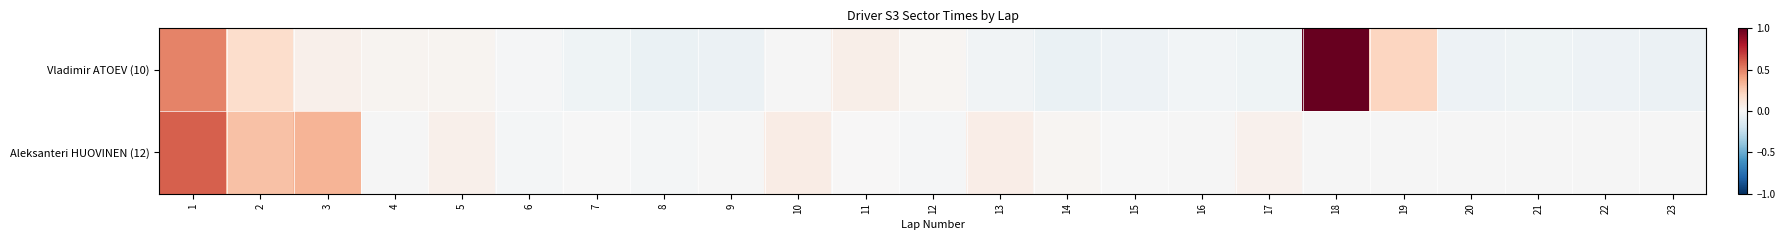

Which category has the highest value across all series?

18